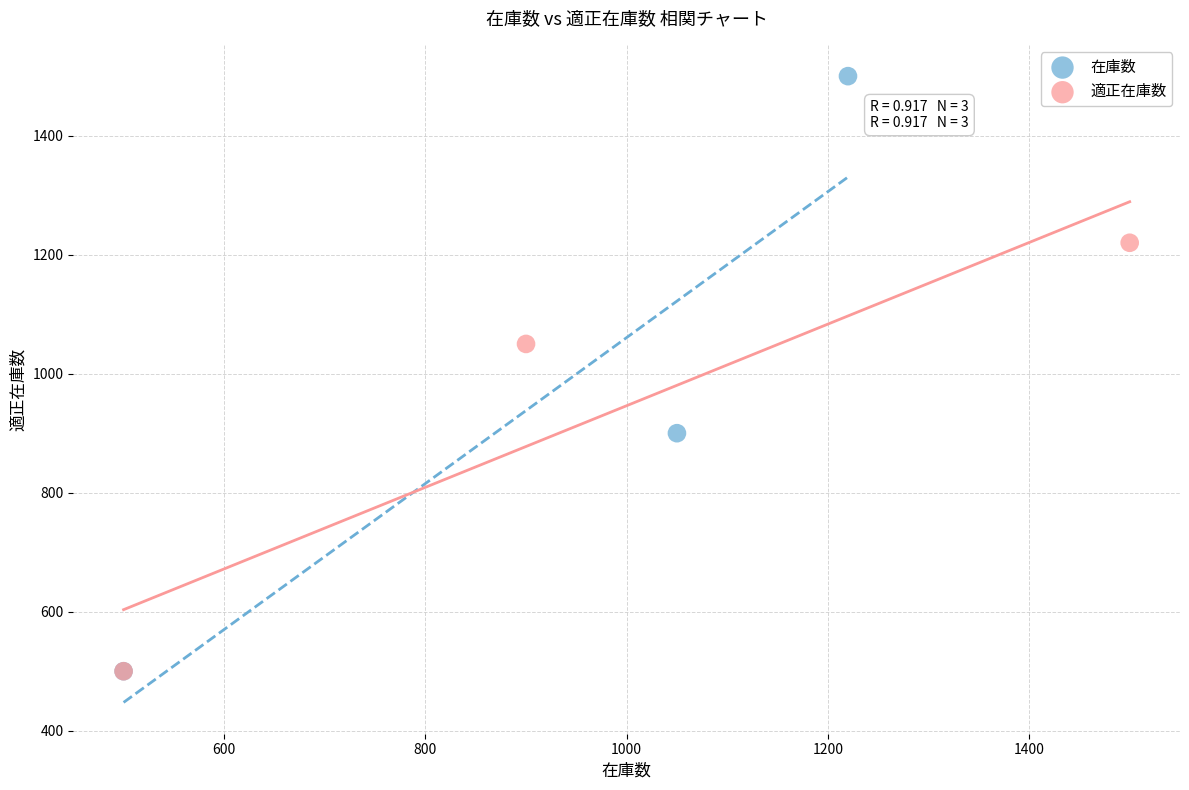

Which series has the largest Y range (max minus min)?

在庫数